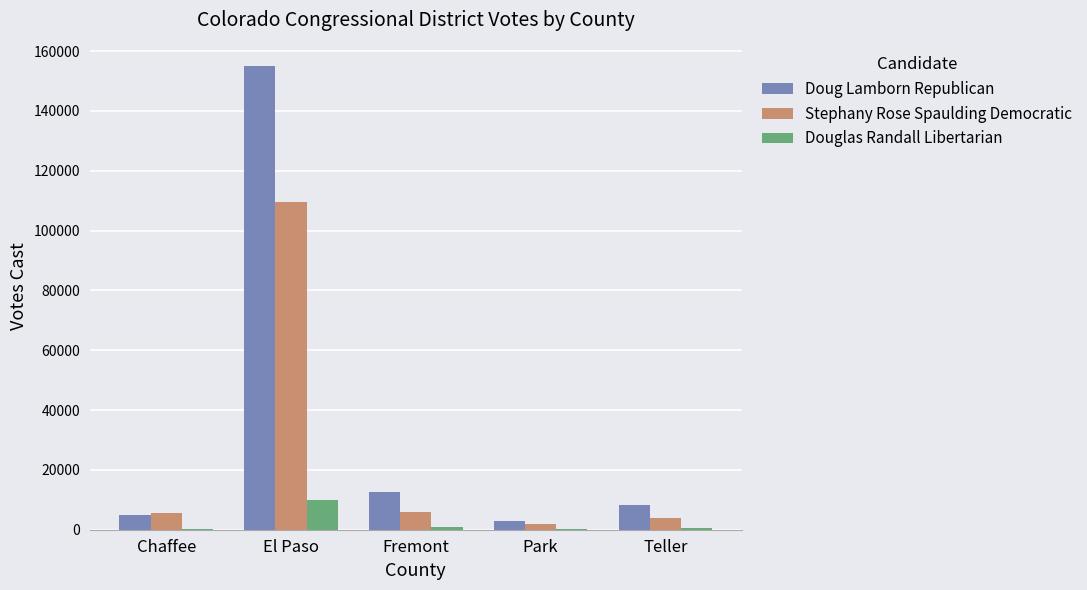

What value does the Stephany Rose Spaulding Democratic series have at El Paso?

109510